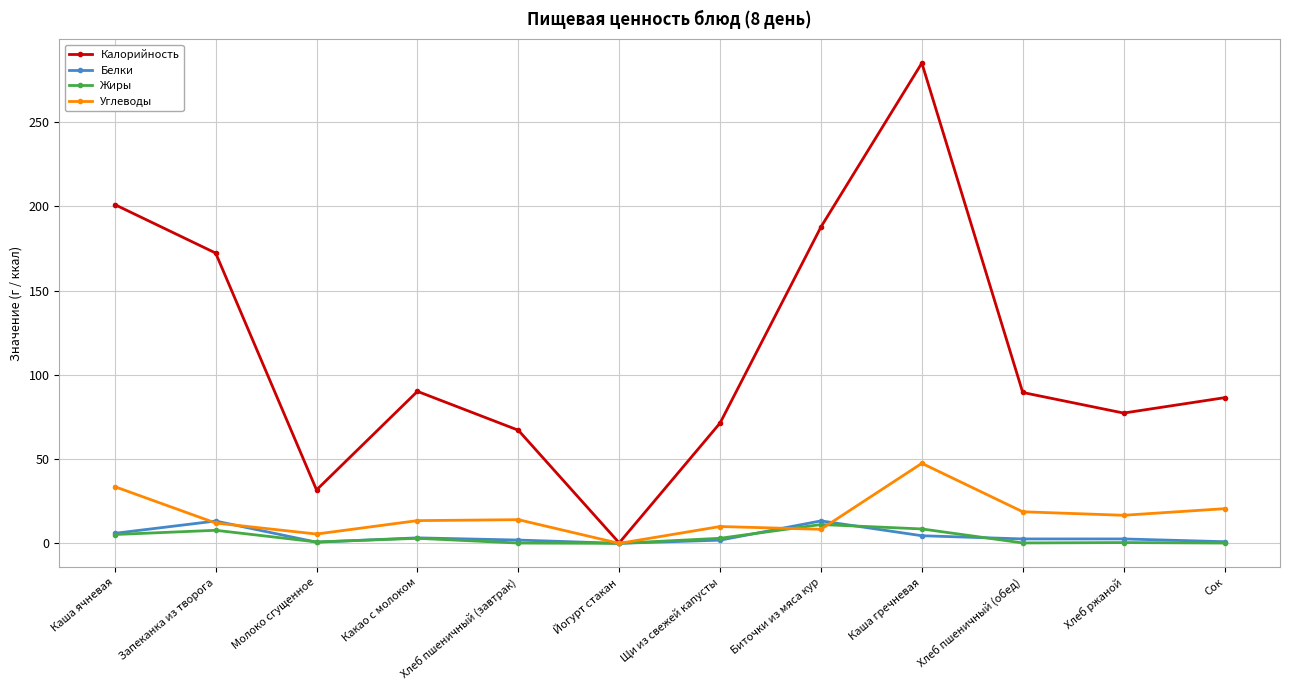

Where does the Белки series first go above 2?

Каша ячневая